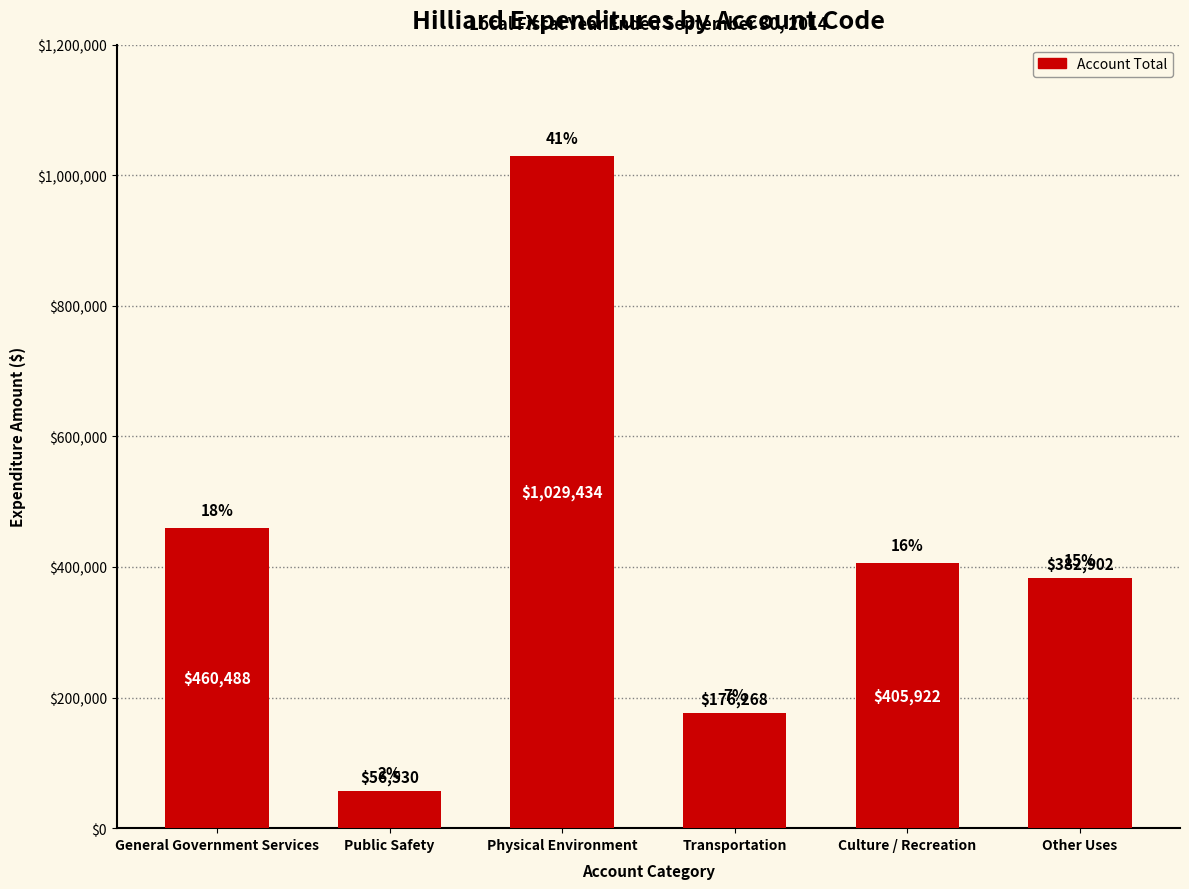

Approximately how many times larger is the value at Culture / Recreation compared to Public Safety?

7.2